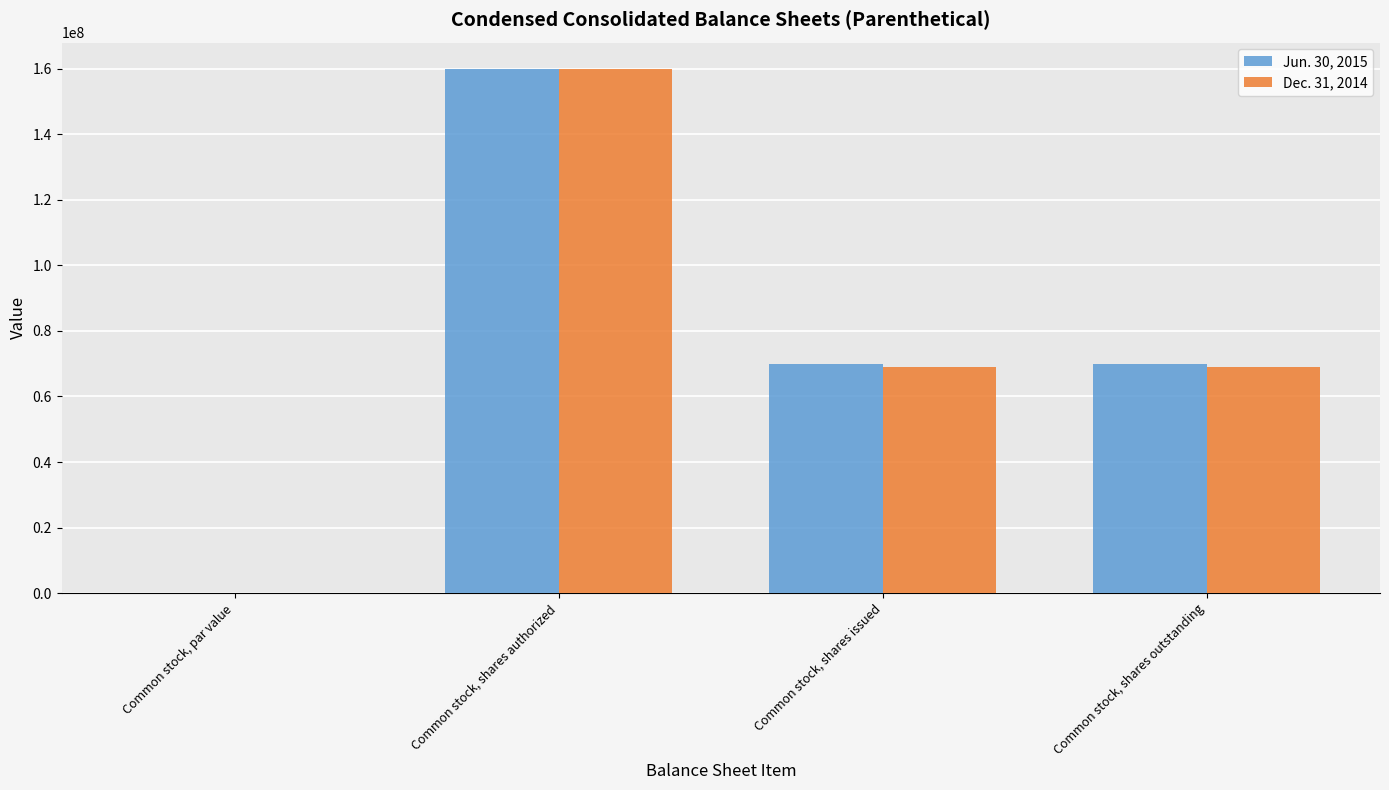

Is it true that Jun. 30, 2015 equals 47319804.3 at Common stock, shares outstanding?

False